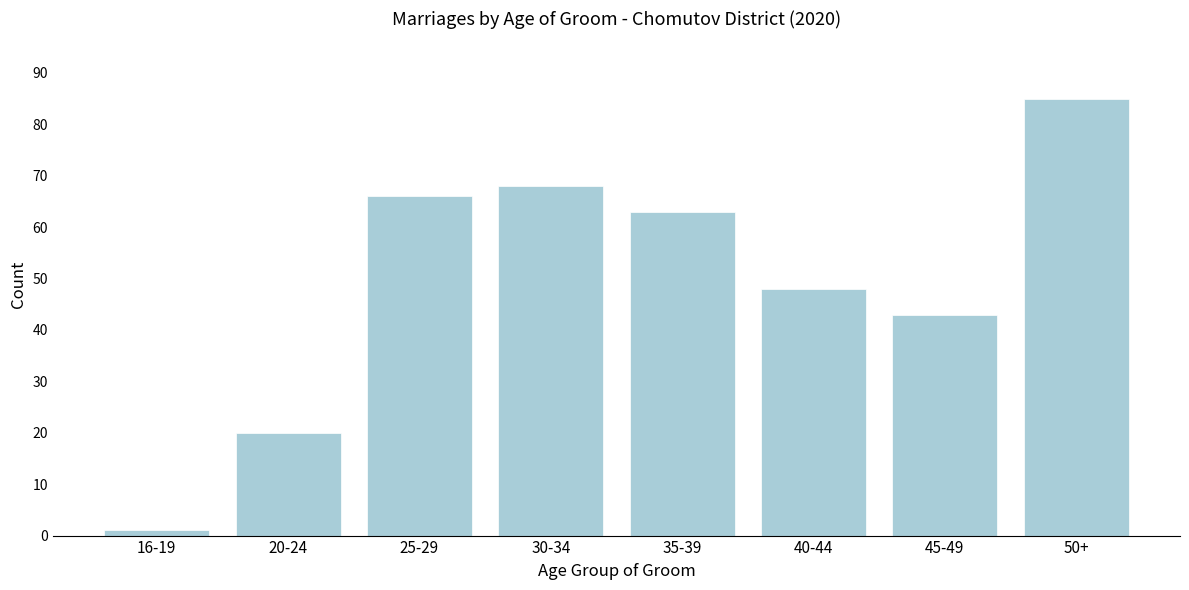

Reading left to right, what are all the values shown in this chart?

16-19=1	20-24=20	25-29=66	30-34=68	35-39=63	40-44=48	45-49=43	50+=85